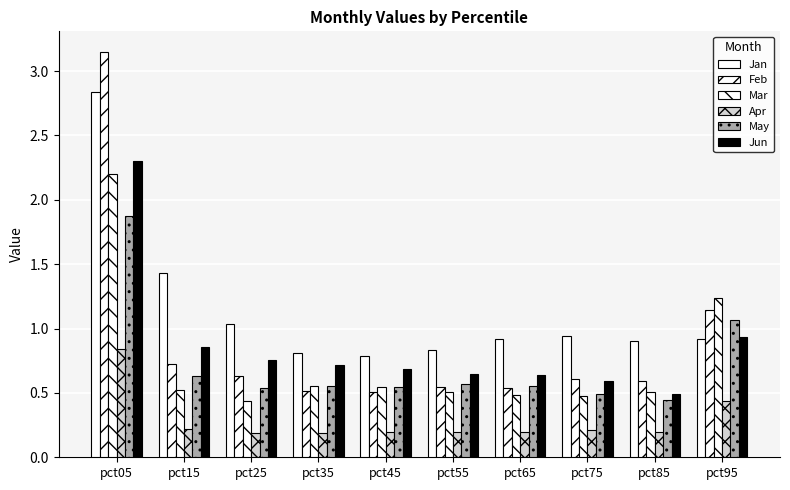

What is the sum of all Jan values?

11.4